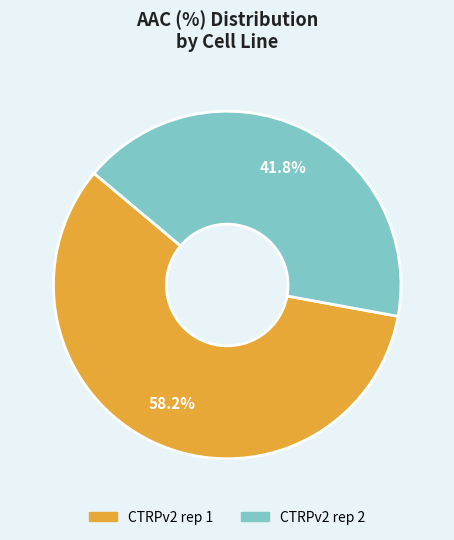

To the nearest percent, what portion does CTRPv2 rep 2 represent?

42%